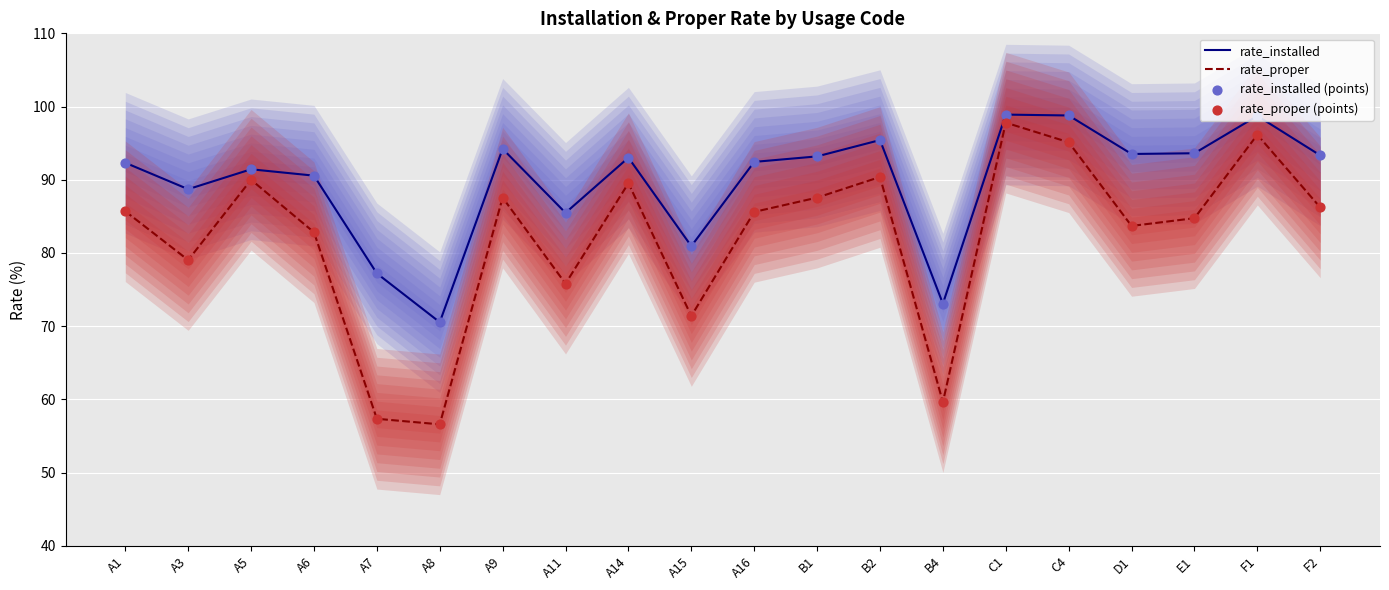

Which series contains the highest Y value?

rate_installed